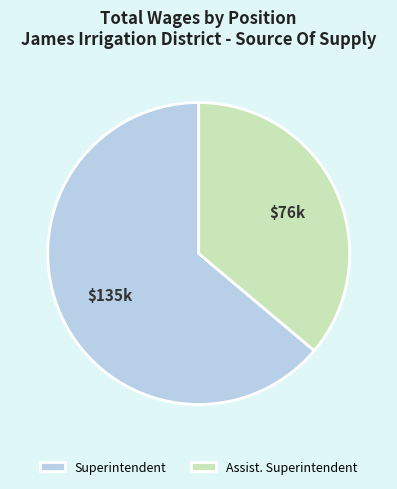

Between Assist. Superintendent and Superintendent, which is larger?

Superintendent